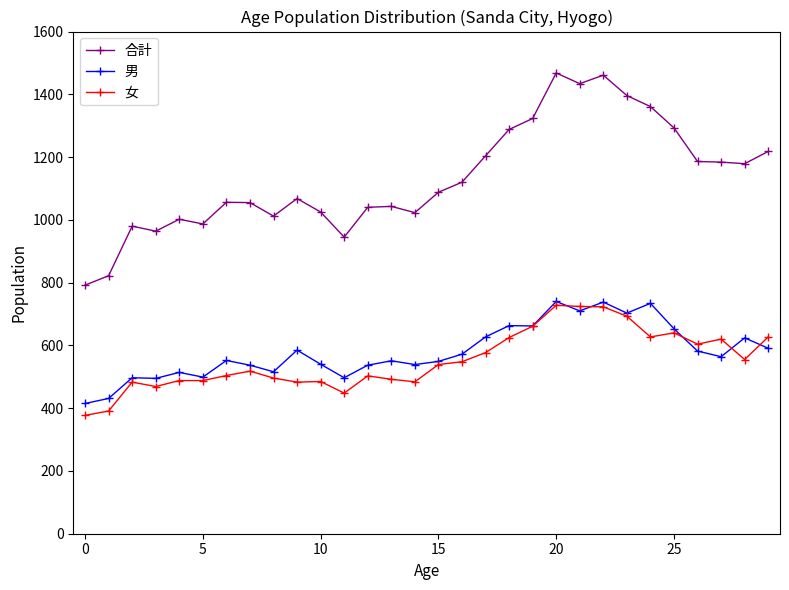

How many data points in 女 are less than 539?

15